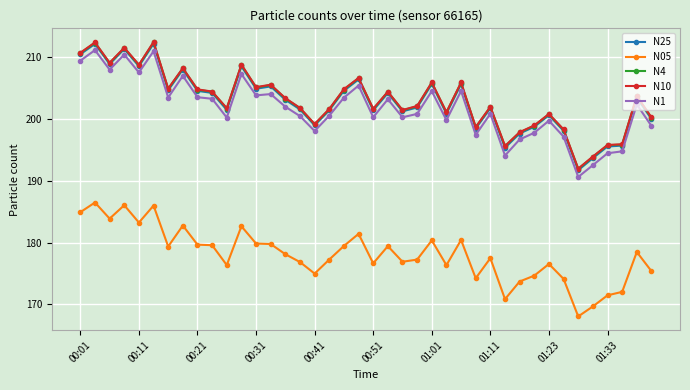

What is the smallest value displayed?

168.0